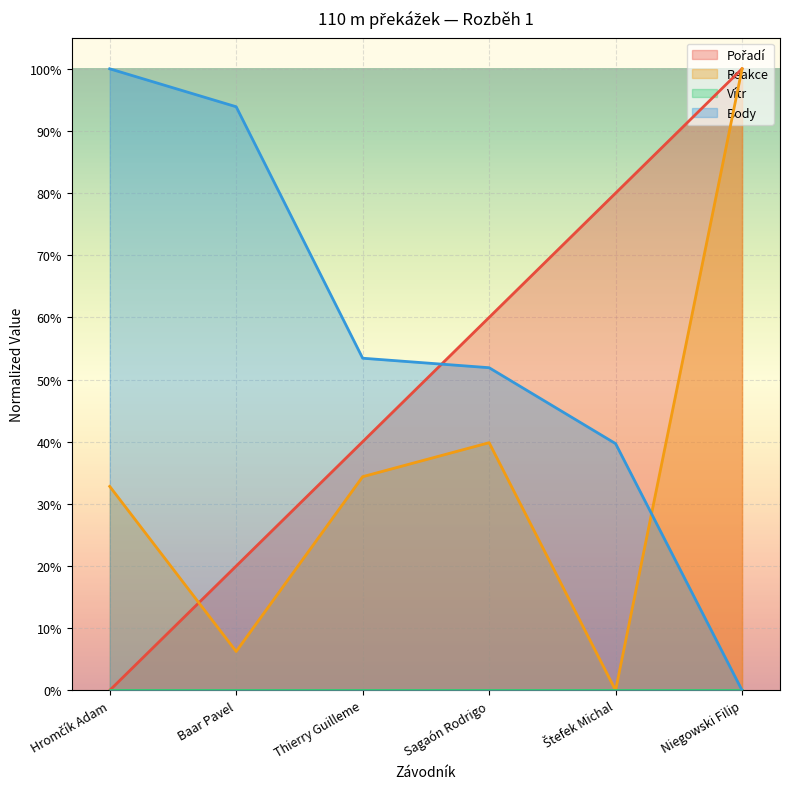

Reading left to right, what are all the values shown in this chart?

Pořadí: Hromčík Adam=0.0	Baar Pavel=0.2	Thierry Guilleme=0.4	Sagaón Rodrigo=0.6	Štefek Michal=0.8	Niegowski Filip=1.0
Body: Hromčík Adam=1.0	Baar Pavel=0.9	Thierry Guilleme=0.5	Sagaón Rodrigo=0.5	Štefek Michal=0.4	Niegowski Filip=0.0
Reakce: Hromčík Adam=0.3	Baar Pavel=0.1	Thierry Guilleme=0.3	Sagaón Rodrigo=0.4	Štefek Michal=0.0	Niegowski Filip=1.0